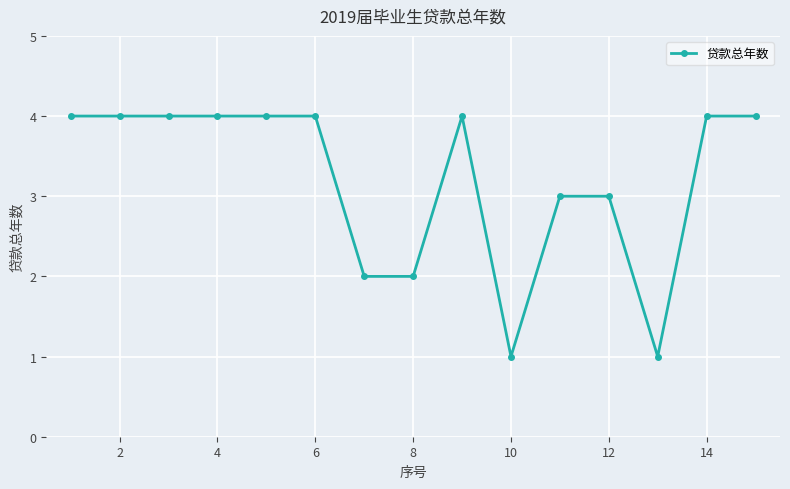

Is this an area chart (filled region under the line)?

No